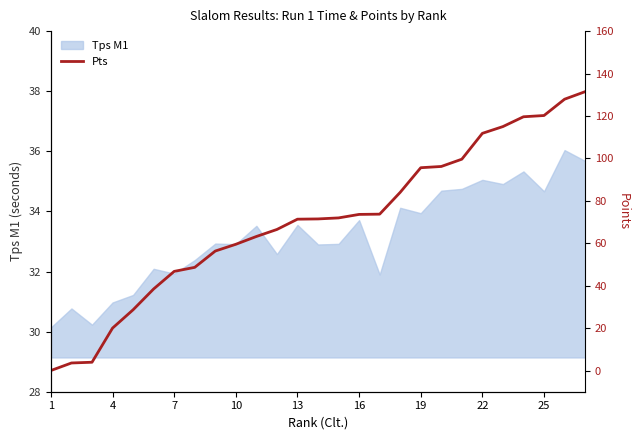

True or false: Tps M1 has a value of 33.7 at 16.

True